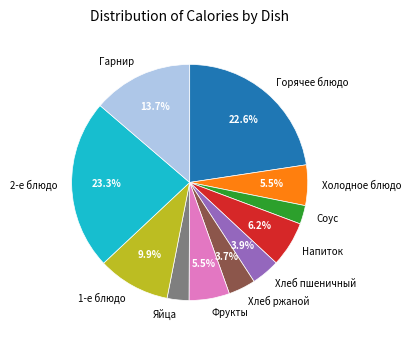

What is the ratio of the value at Хлеб пшеничный to the value at Яйца?

1.3